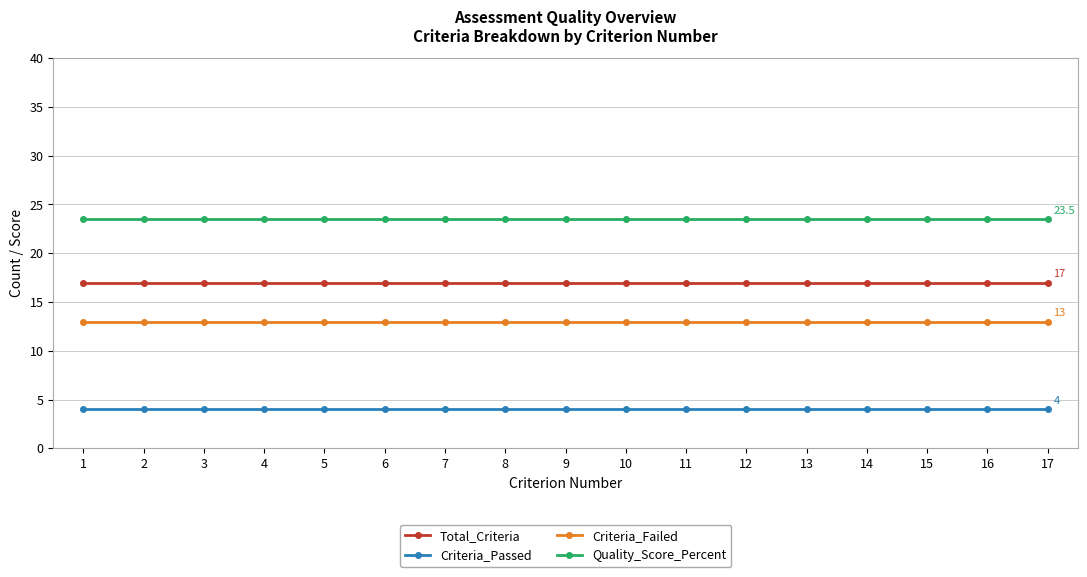

What is the spread (max minus min) of values at 17?

19.5